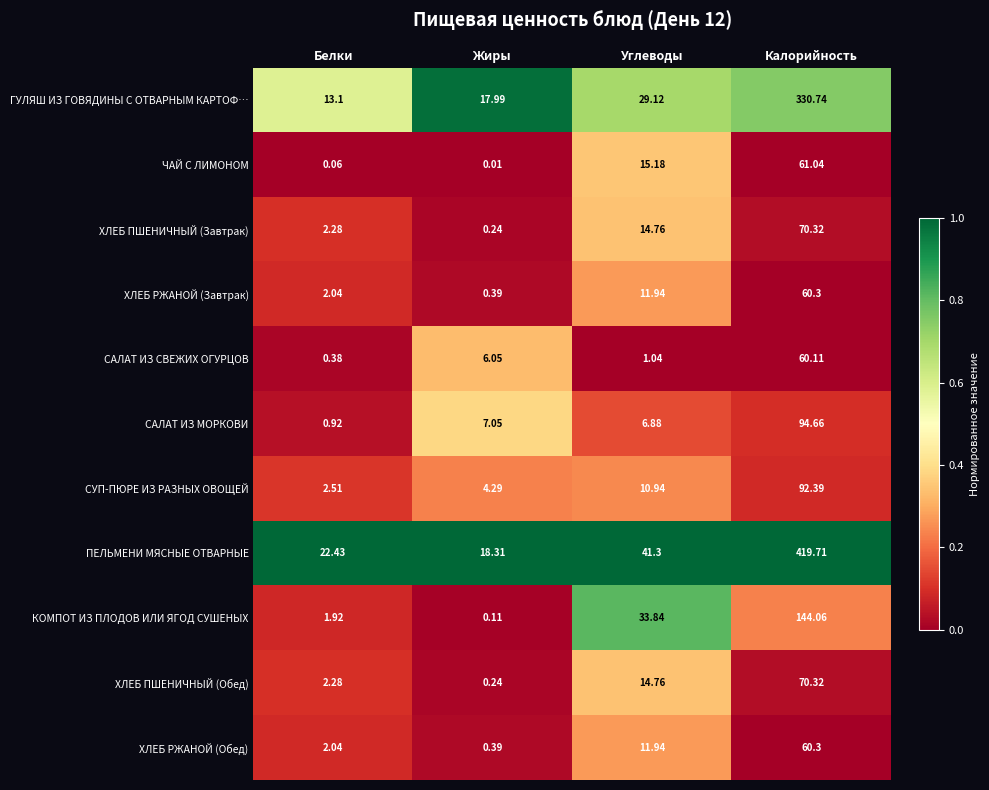

Where is ХЛЕБ РЖАНОЙ (Завтрак) nearest to the value 30?

Углеводы